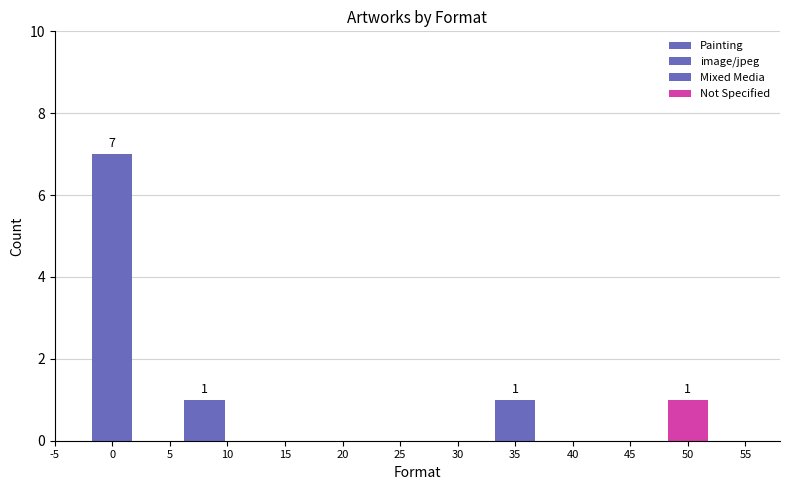

Reading left to right, list all the values displayed in this chart.

7	1	1	1